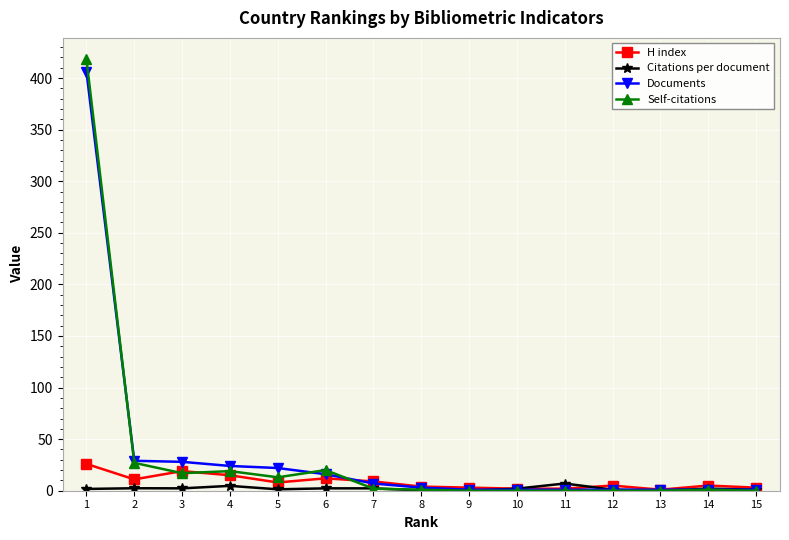

Which series has the widest spread of values?

Self-citations